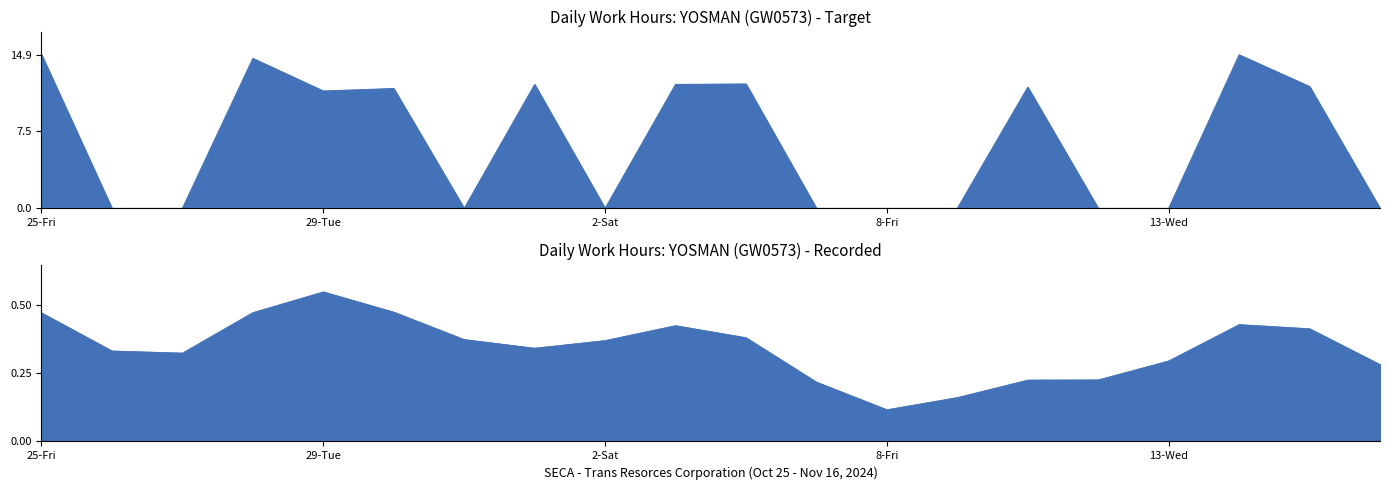

How many values are below 11?

10